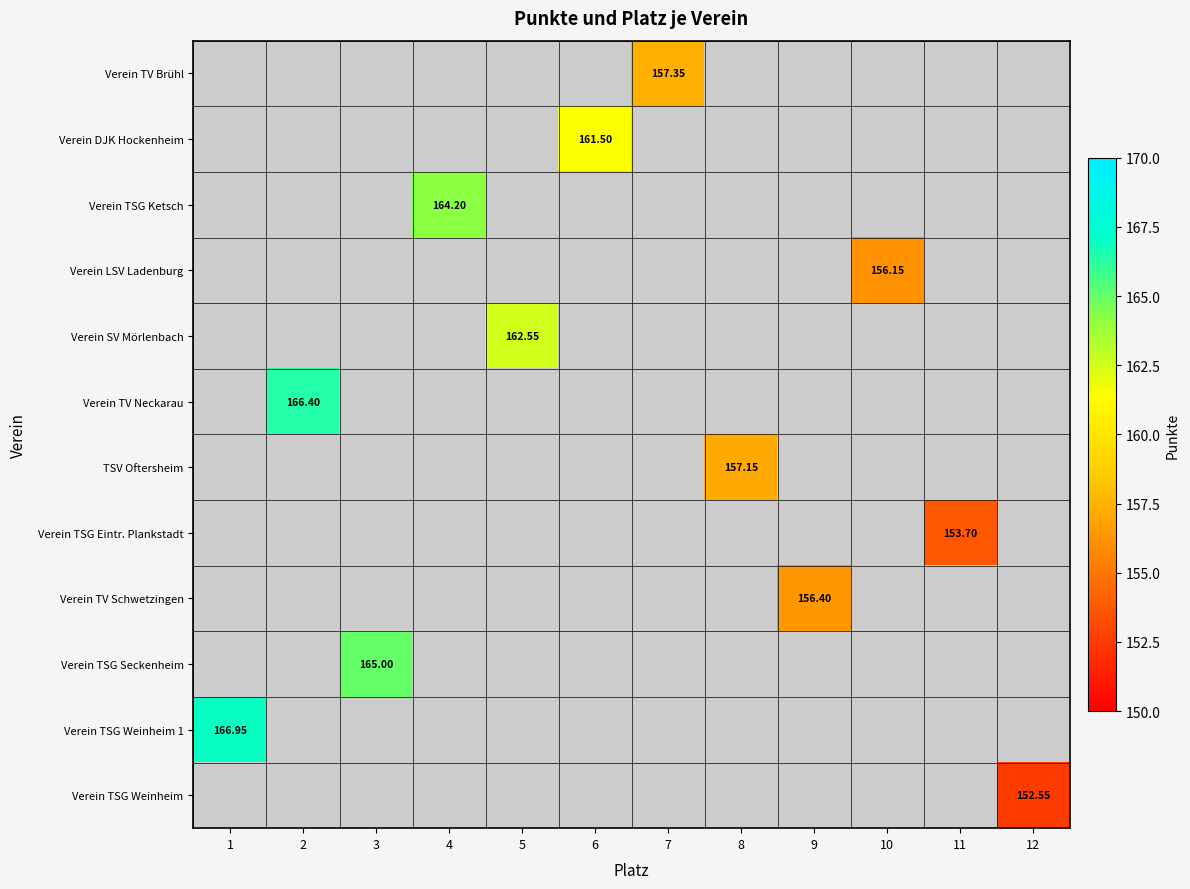

Rank the categories by Verein TV Brühl value from lowest to highest.

1, 2, 3, 4, 5, 6, 7, 8, 9, 10, 11, 12